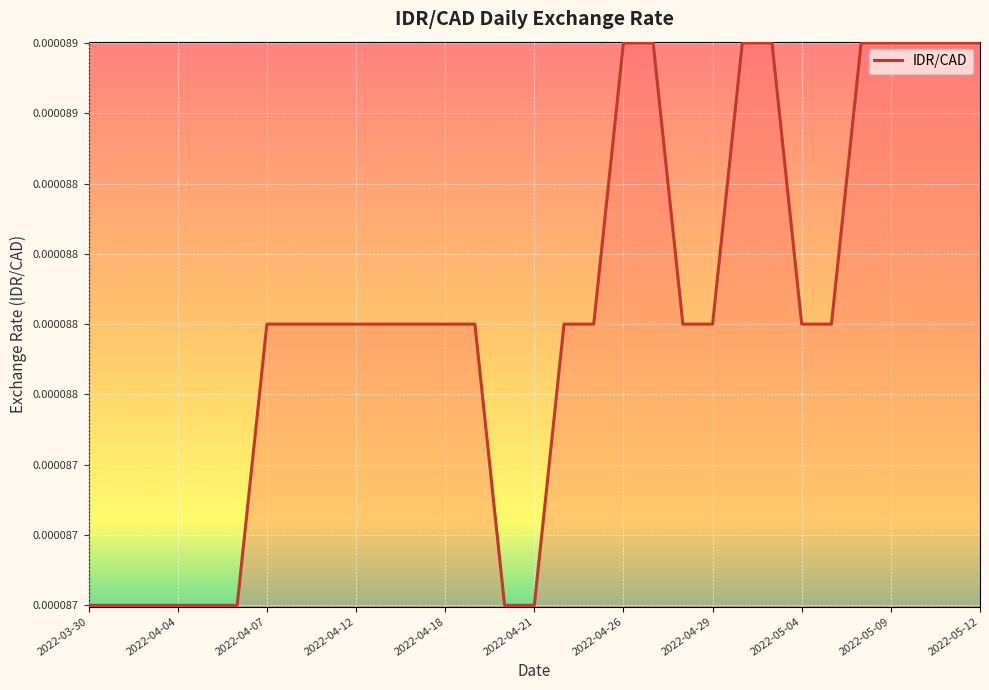

List the labels in order of value, largest first.

2022-04-26, 2022-04-27, 2022-05-02, 2022-05-03, 2022-05-06, 2022-05-09, 2022-05-10, 2022-05-11, 2022-05-12, 2022-04-07, 2022-04-08, 2022-04-11, 2022-04-12, 2022-04-13, 2022-04-14, 2022-04-18, 2022-04-19, 2022-04-22, 2022-04-25, 2022-04-28, 2022-04-29, 2022-05-04, 2022-05-05, 2022-03-30, 2022-03-31, 2022-04-01, 2022-04-04, 2022-04-05, 2022-04-06, 2022-04-20, 2022-04-21